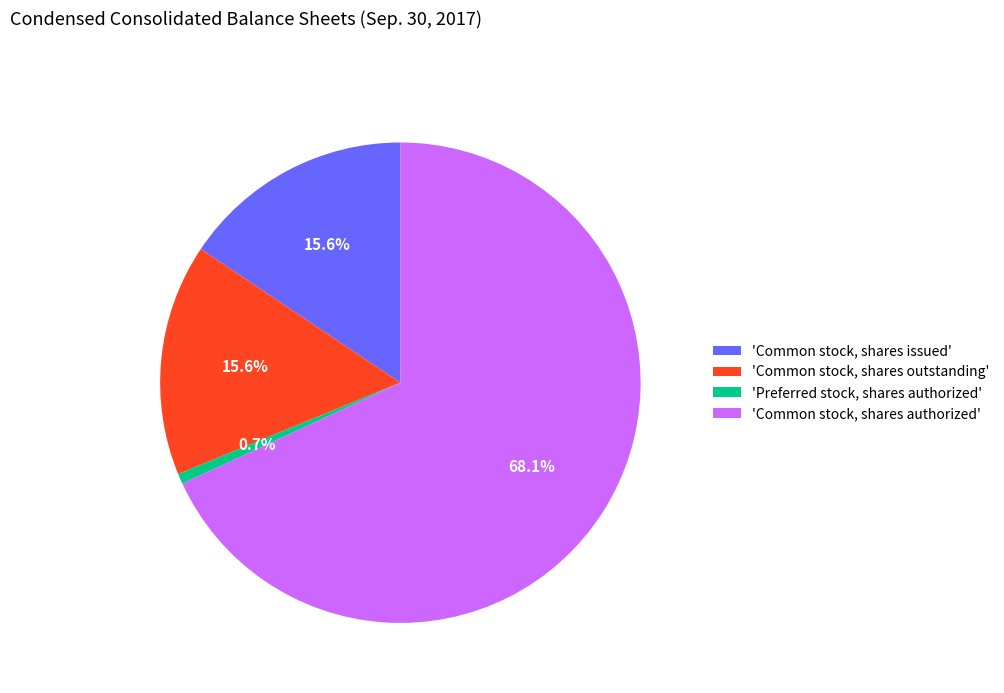

How many slices are in this pie chart?

4